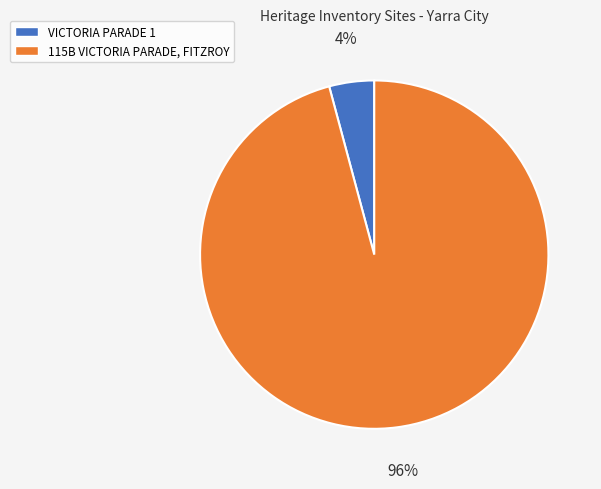

The VICTORIA PARADE 1 slice represents 4% of the pie. True or false?

True